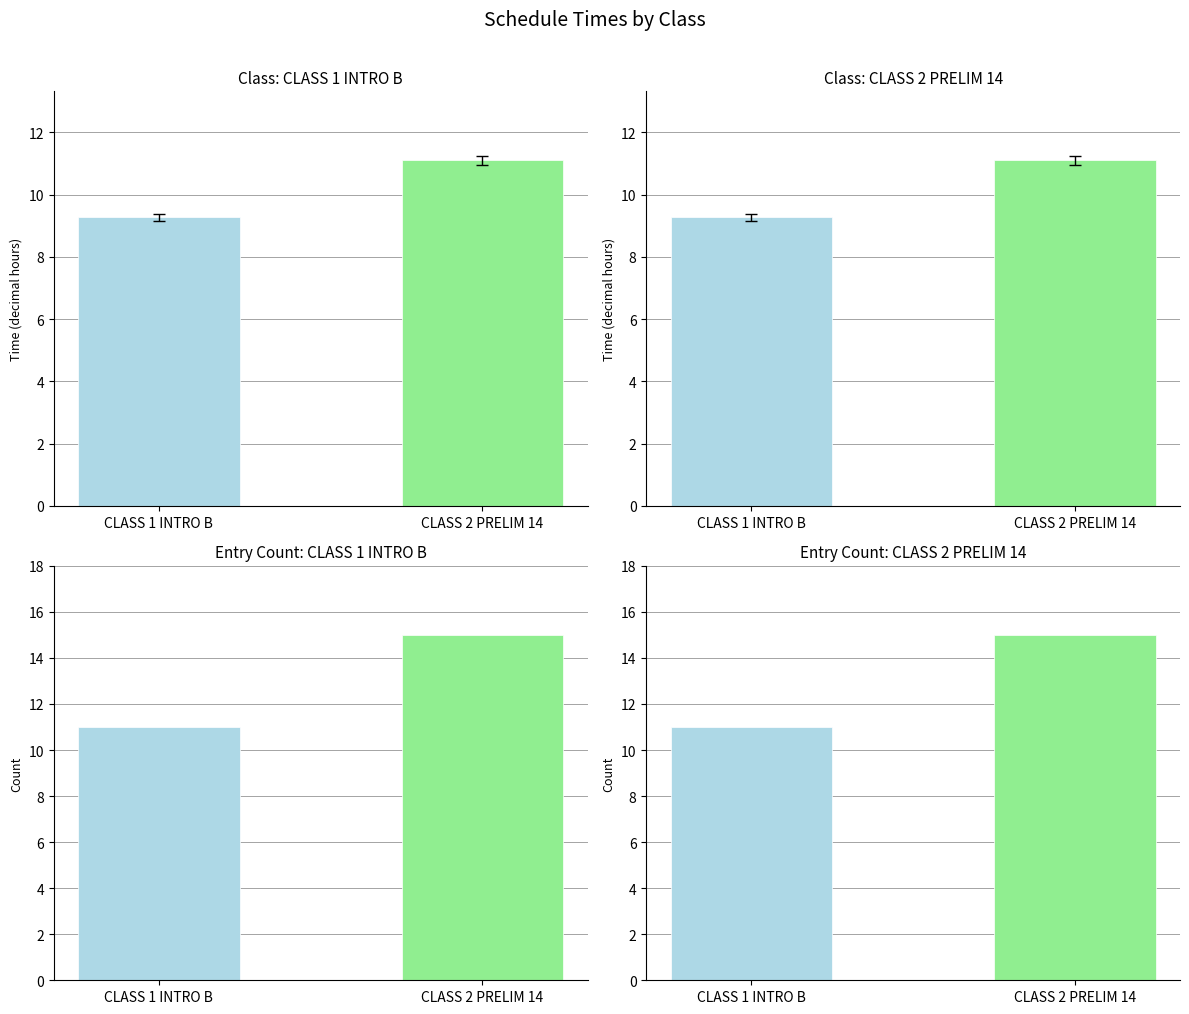

List the labels in order of value, largest first.

CLASS 2 PRELIM 14, CLASS 1 INTRO B